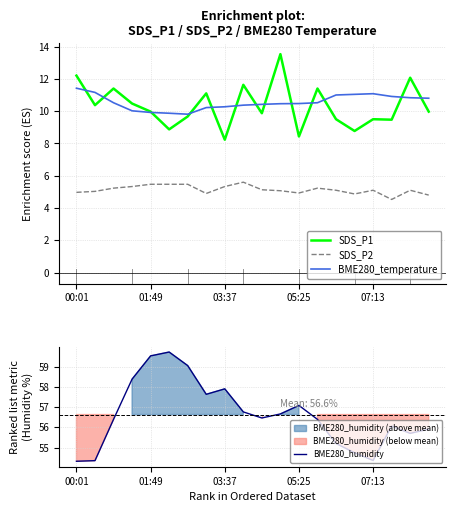

How many lines are shown in the chart?

4